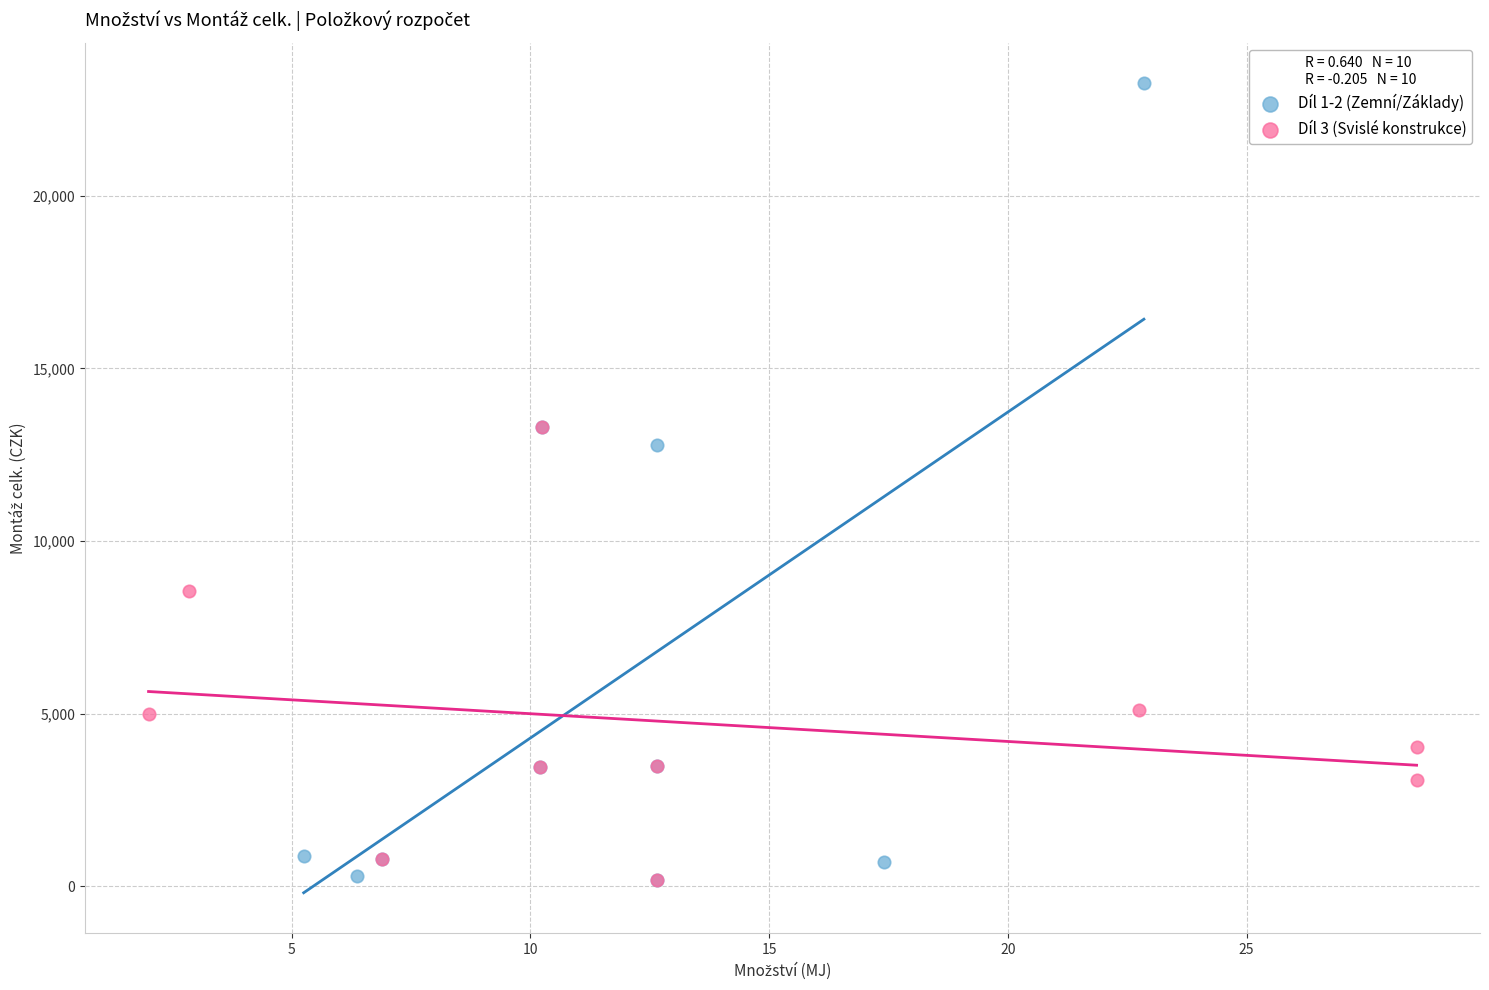

Which series has the widest spread of Y values?

Díl 1-2 (Zemní/Základy)